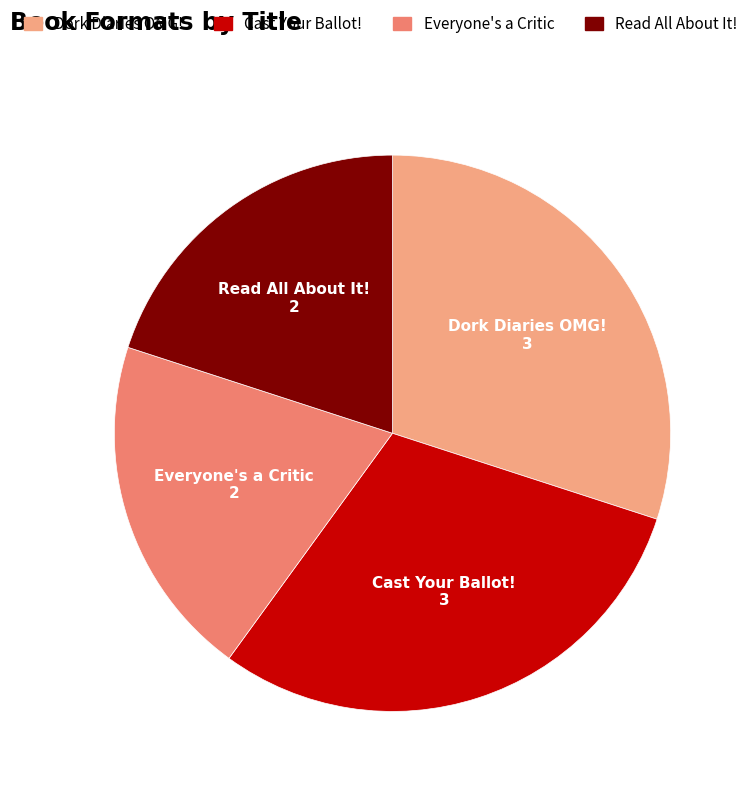

Is there a majority slice in this chart?

No